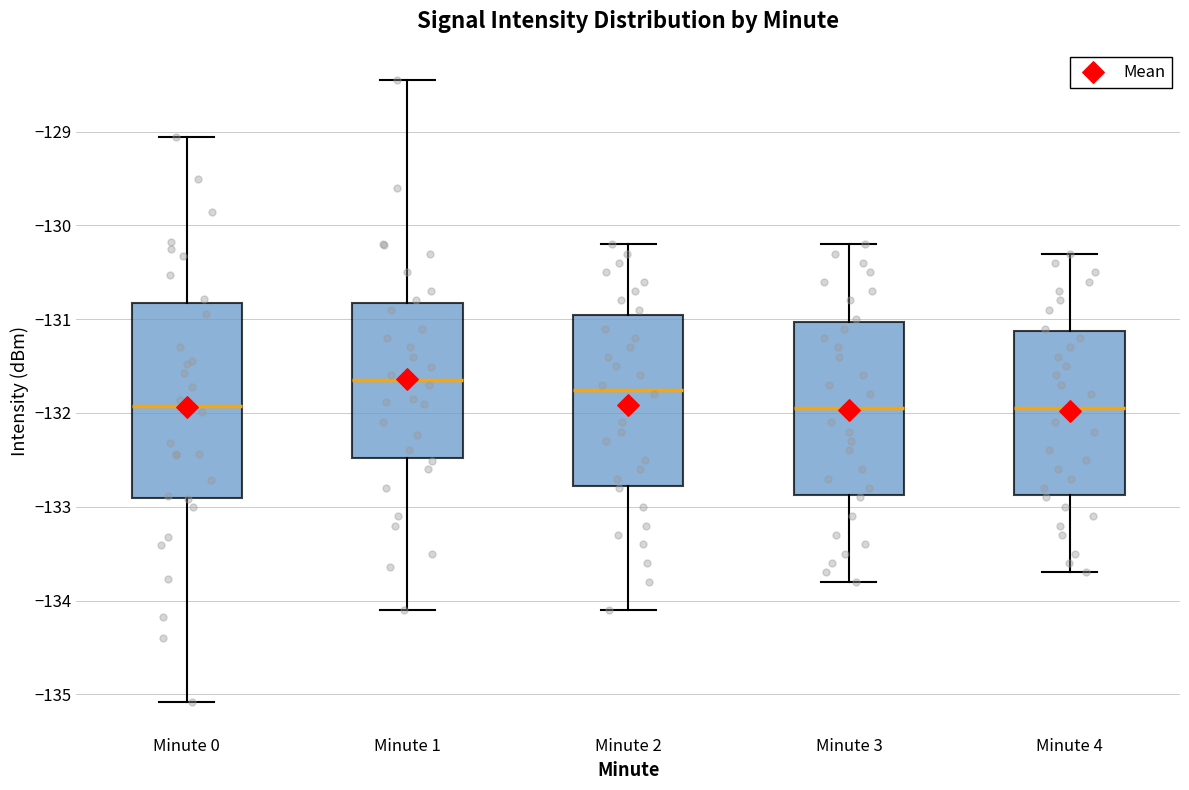

Reading left to right, transcribe this box plot: for each box, give where its median line is, the range the box spans, and where its two whiskers end, as read against the y-axis. The values are not printed on the chart, so give them approximately, as read against the axis.

Minute 0: median -131.9, box -132.9 to -130.8, whiskers -135.1 to -129.1
Minute 1: median -131.6, box -132.5 to -130.8, whiskers -134.1 to -128.4
Minute 2: median -131.7, box -132.8 to -130.9, whiskers -134.1 to -130.2
Minute 3: median -131.9, box -132.9 to -131.0, whiskers -133.8 to -130.2
Minute 4: median -131.9, box -132.9 to -131.1, whiskers -133.7 to -130.3